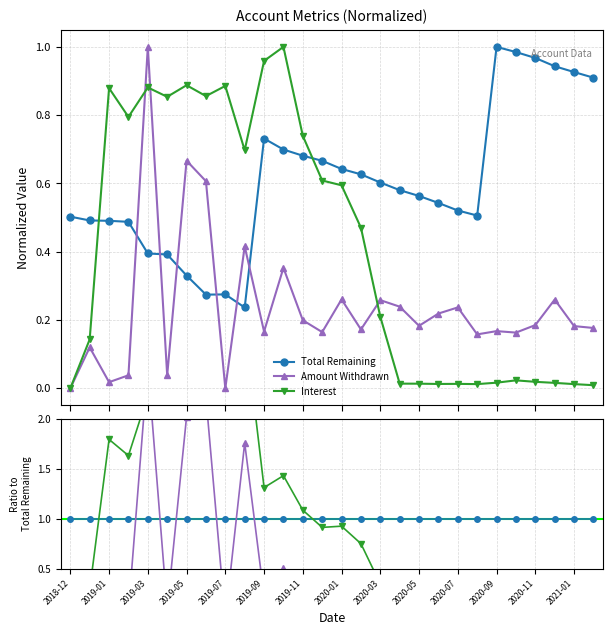

What are all the series names shown in the legend?

Total Remaining, Amount Withdrawn, Interest